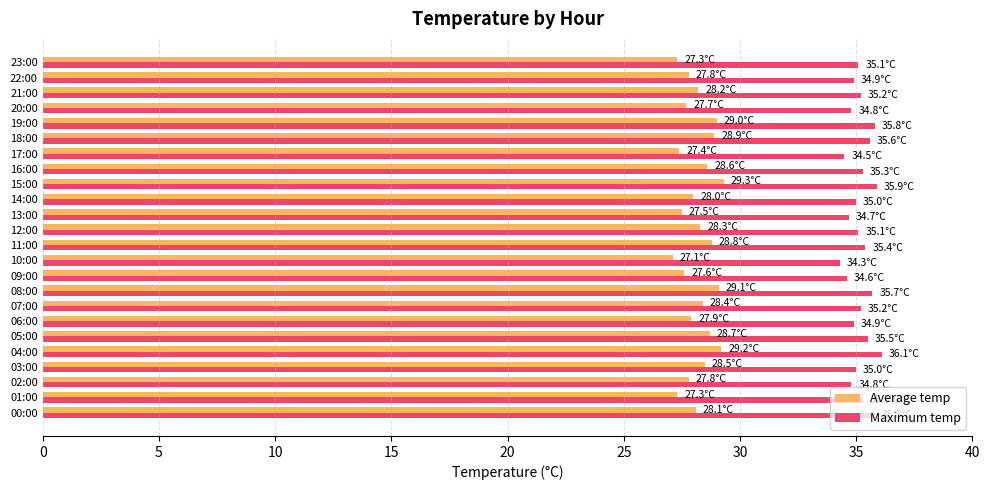

The Maximum temp series shows 49.2 at 08:00. True or false?

False